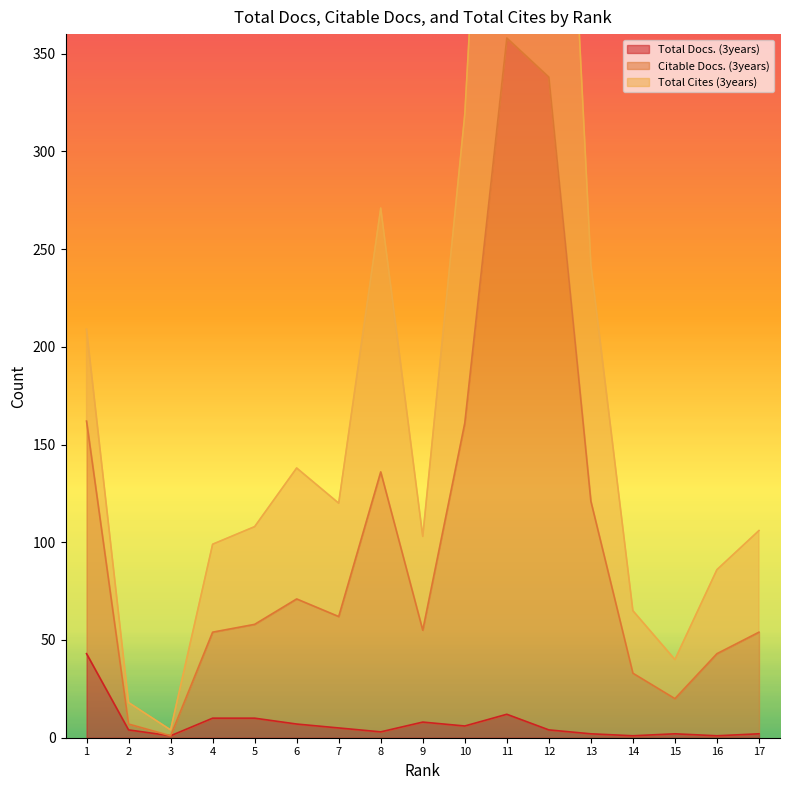

The Citable Docs. (3years) series shows 5 at 3. True or false?

False